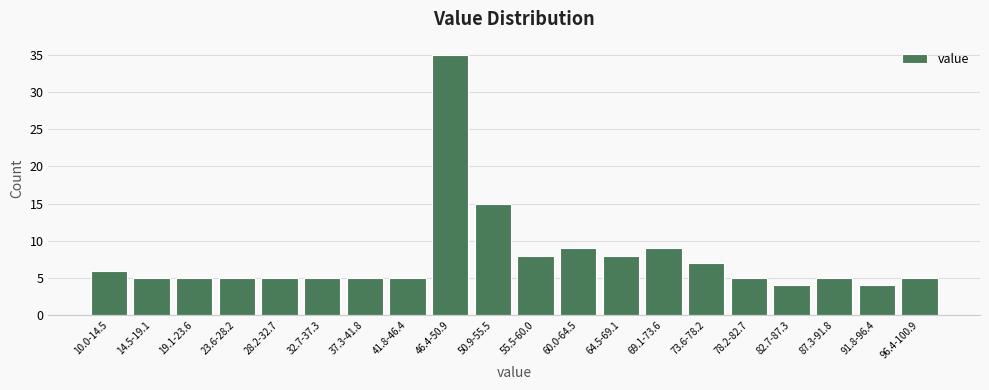

Reading left to right, extract all data points from this chart.

10.0-14.5=6	14.5-19.1=5	19.1-23.6=5	23.6-28.2=5	28.2-32.7=5	32.7-37.3=5	37.3-41.8=5	41.8-46.4=5	46.4-50.9=35	50.9-55.5=15	55.5-60.0=8	60.0-64.5=9	64.5-69.1=8	69.1-73.6=9	73.6-78.2=7	78.2-82.7=5	82.7-87.3=4	87.3-91.8=5	91.8-96.4=4	96.4-100.9=5